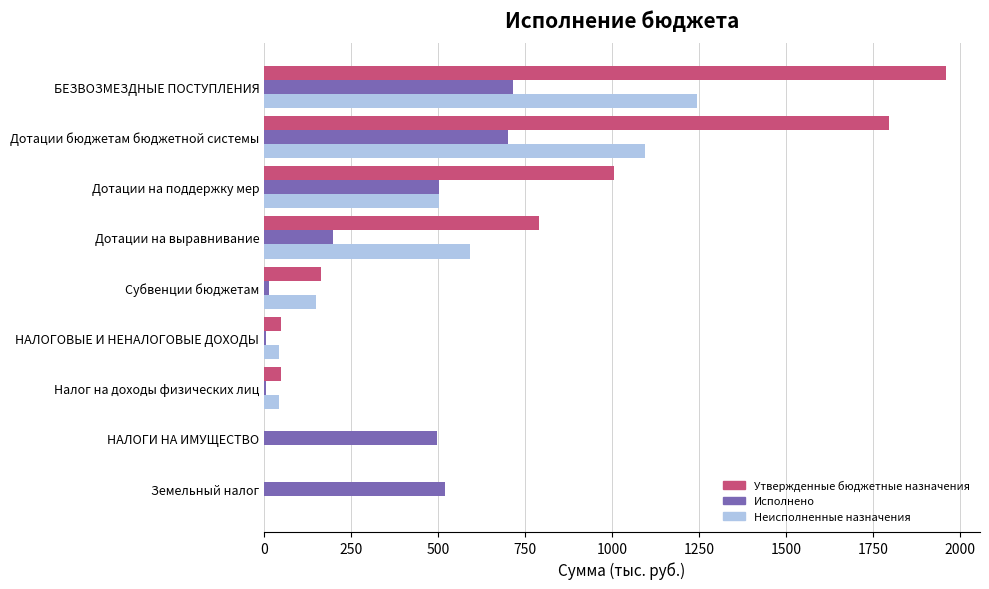

What are all the series names shown in the legend?

Утвержденные бюджетные назначения, Исполнено, Неисполненные назначения